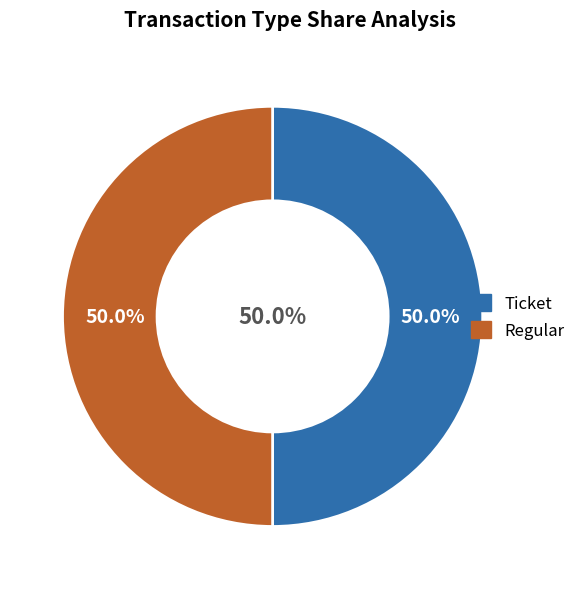

Which category has the smallest portion of the pie?

Ticket